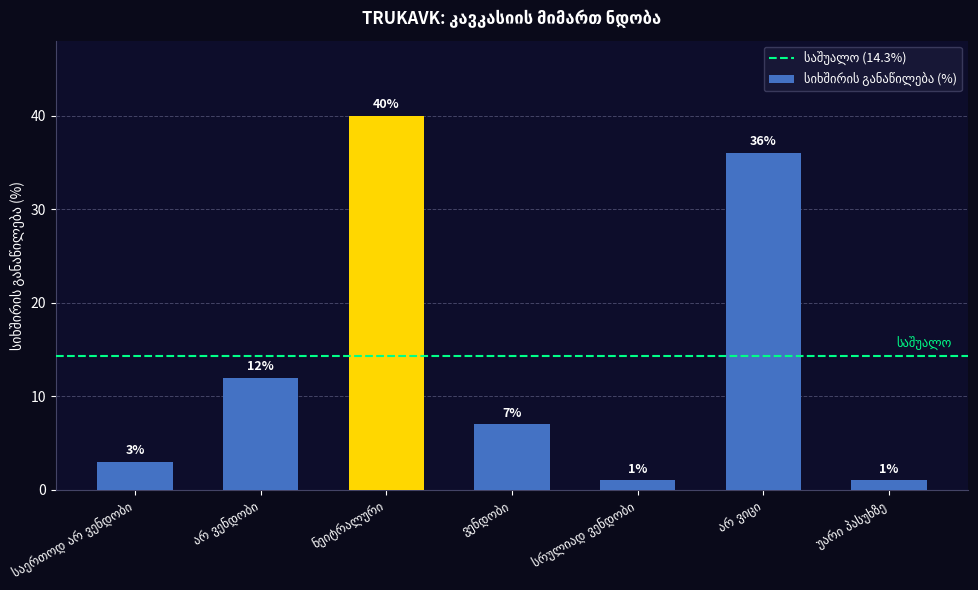

What is the greatest value displayed?

40